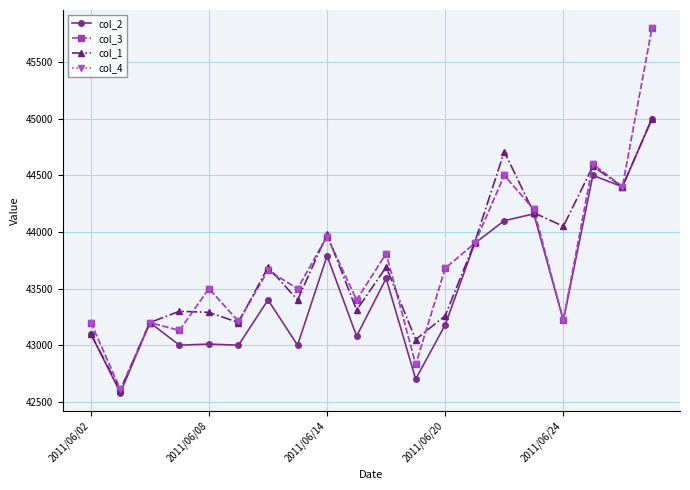

Is this an area chart (filled region under the line)?

No